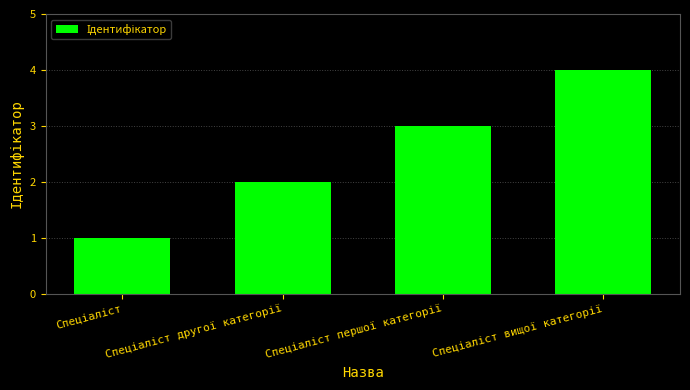

What is the sum of all values?

10